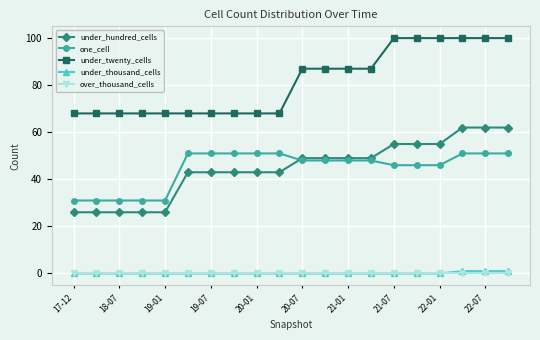

Count the under_hundred_cells values in the range 43 to 55.

12